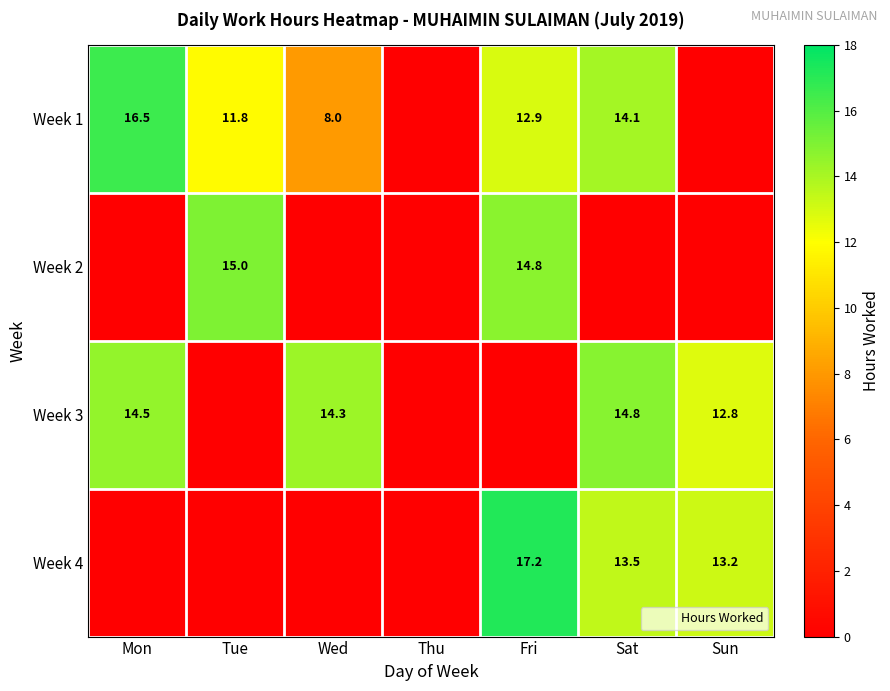

Rank the series at Wed from highest to lowest value.

Week 3, Week 1, Week 2, Week 4